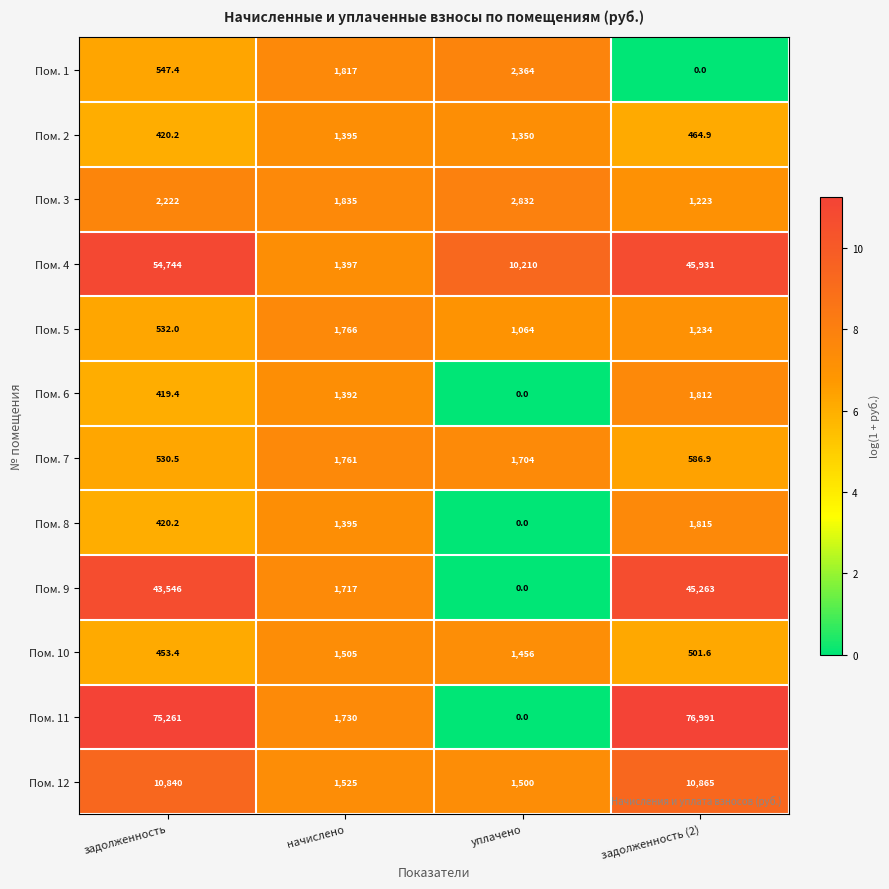

Which series has the widest spread of values?

Пом. 11